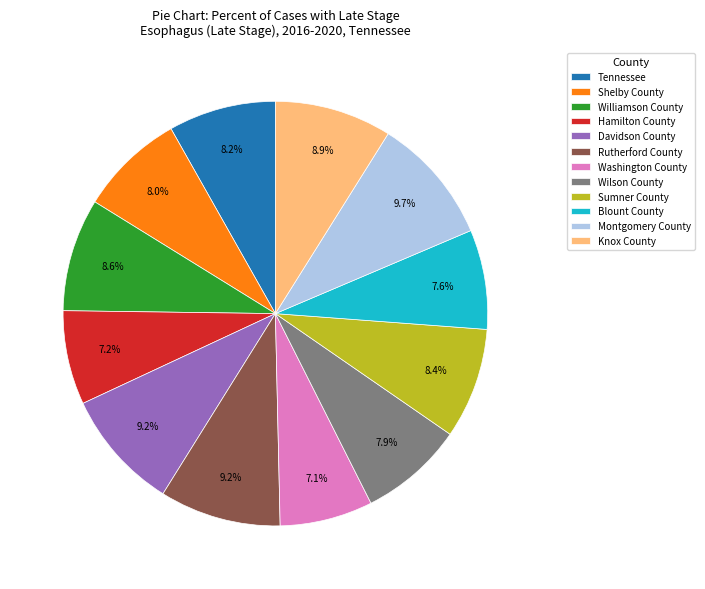

How many slices are in this pie chart?

12